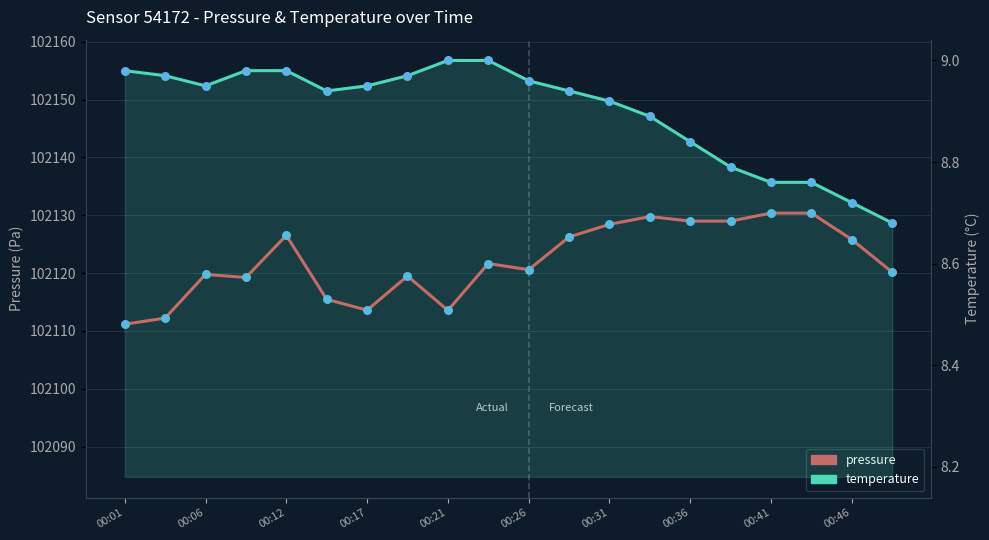

Which series has the largest Y range (max minus min)?

pressure